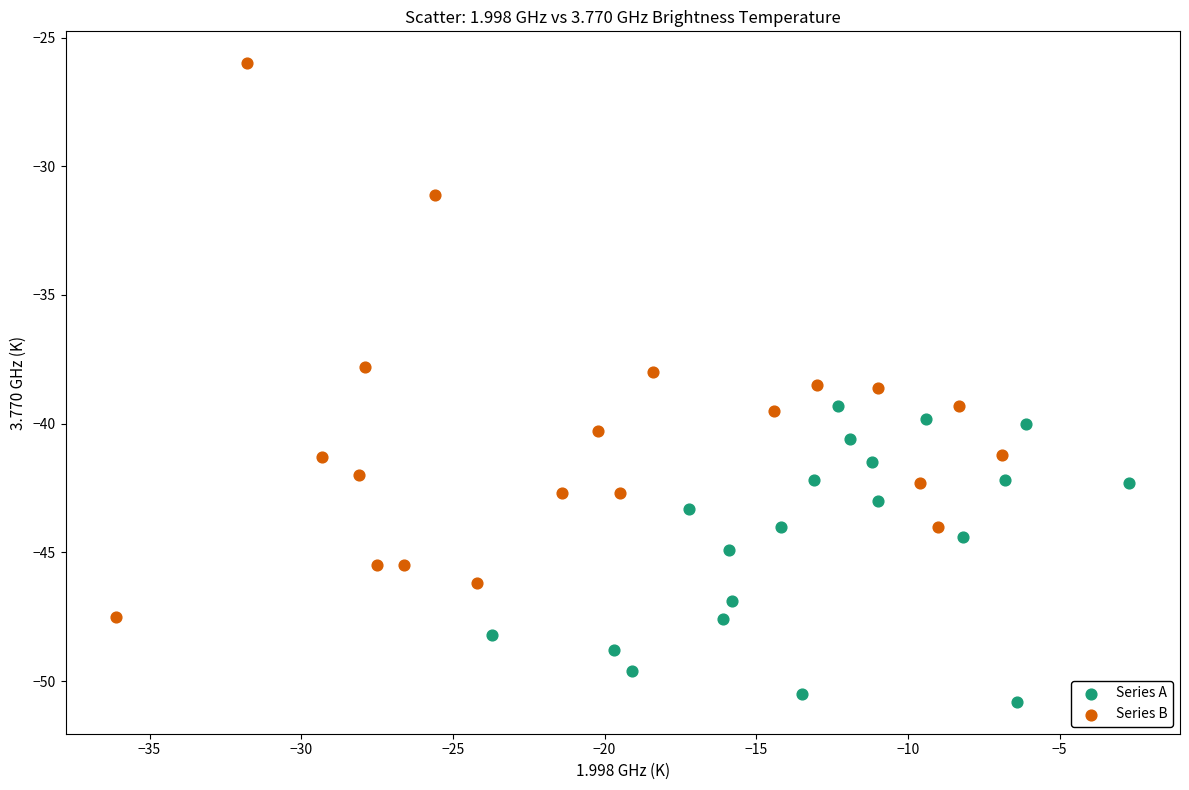

Which series contains the highest Y value?

Series B